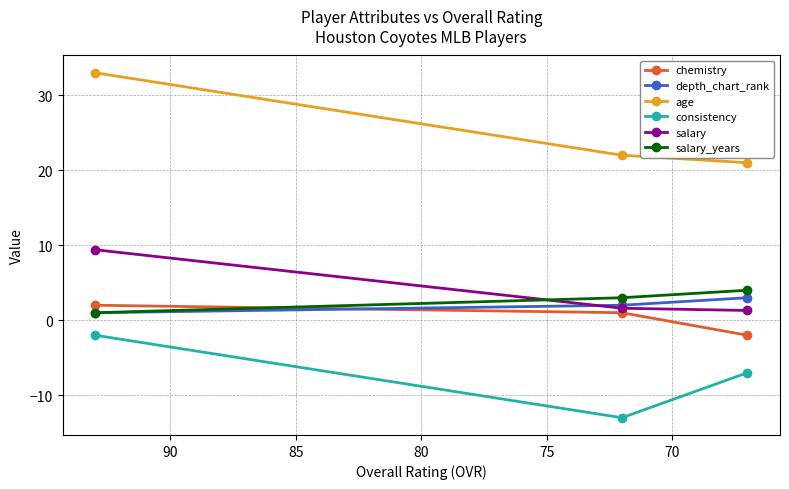

Reading right to left, extract all data points from this chart.

chemistry: -2.0	1.0	2.0
depth_chart_rank: 3.0	2.0	1.0
age: 21.0	22.0	33.0
consistency: -7.0	-13.0	-2.0
salary: 1.3	1.6	9.4
salary_years: 4.0	3.0	1.0